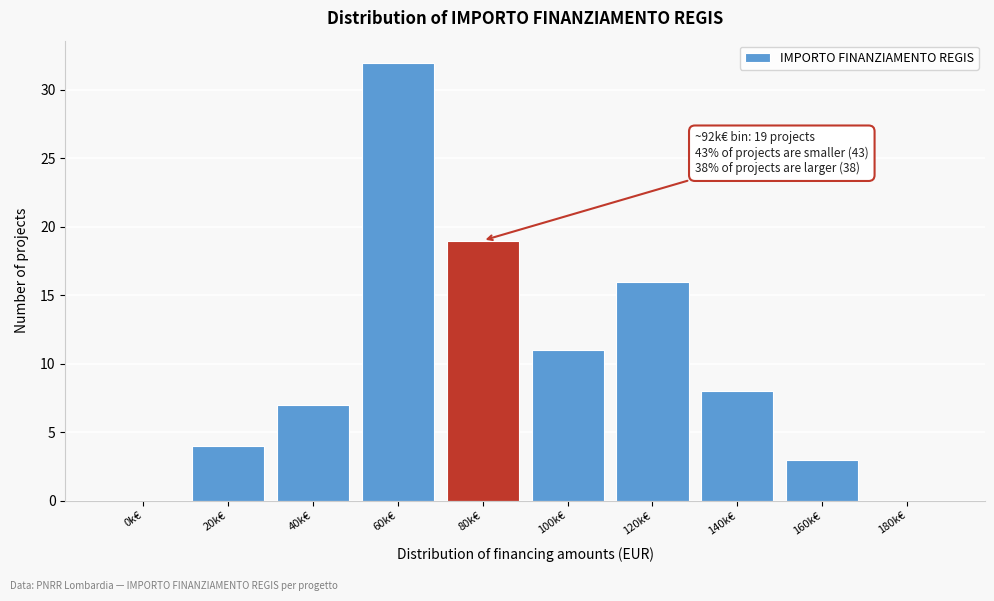

Reading left to right, what are all the values shown in this chart?

0k€=0	20k€=4	40k€=7	60k€=32	80k€=19	100k€=11	120k€=16	140k€=8	160k€=3	180k€=0